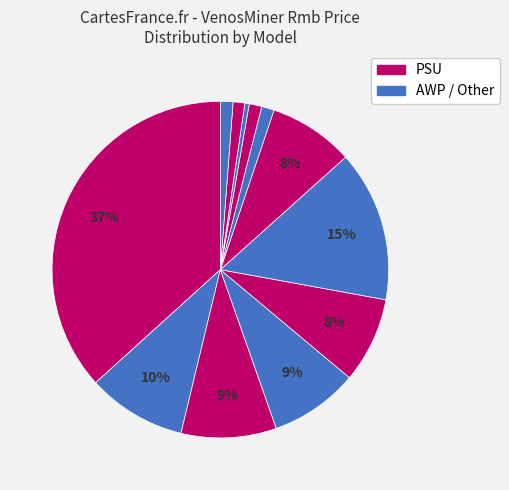

How many segments does this pie chart have?

12